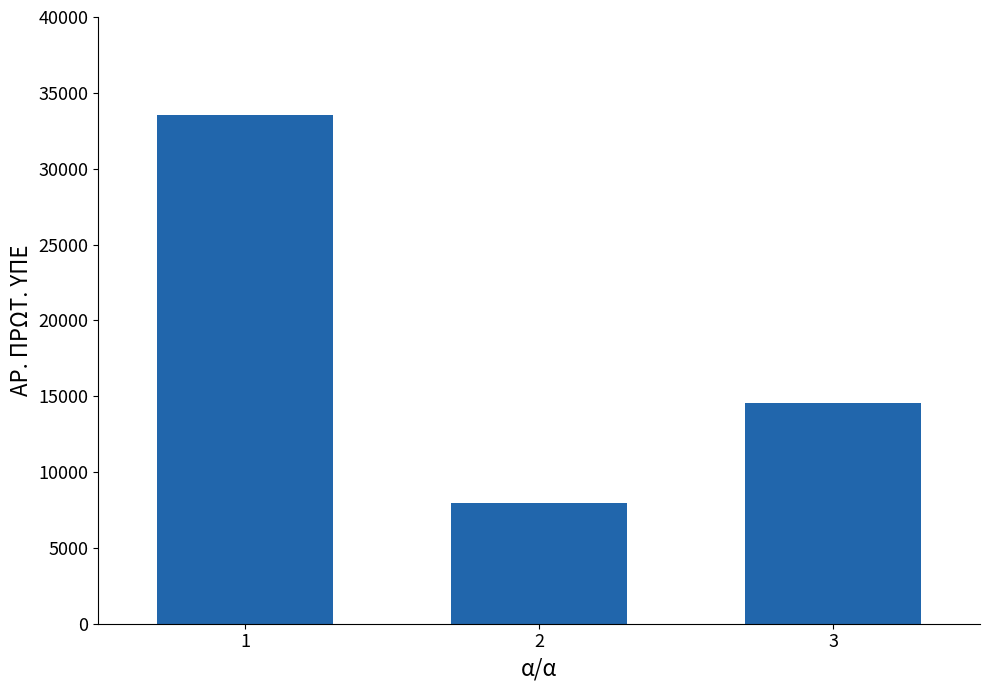

Reading right to left, what are all the values shown in this chart?

3=14543	2=7988	1=33567